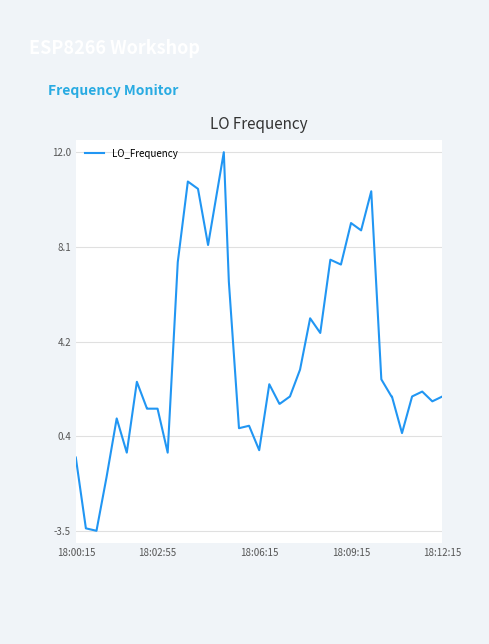

What is the maximum value shown in the chart?

12.0